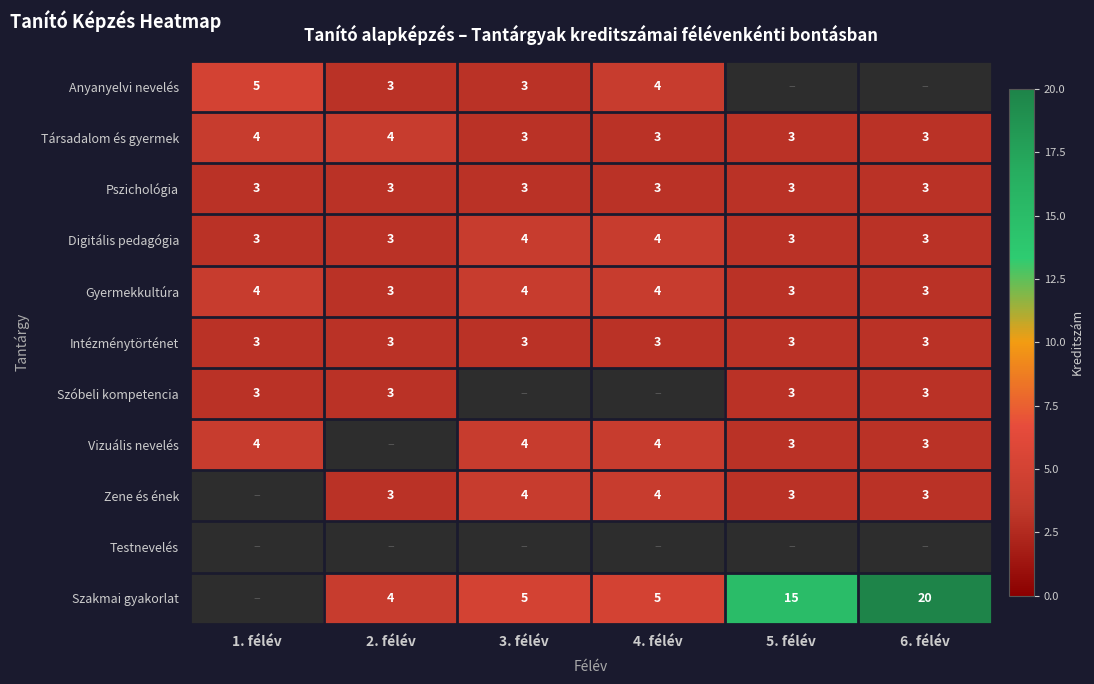

What is the sum of all Pszichológia values?

18